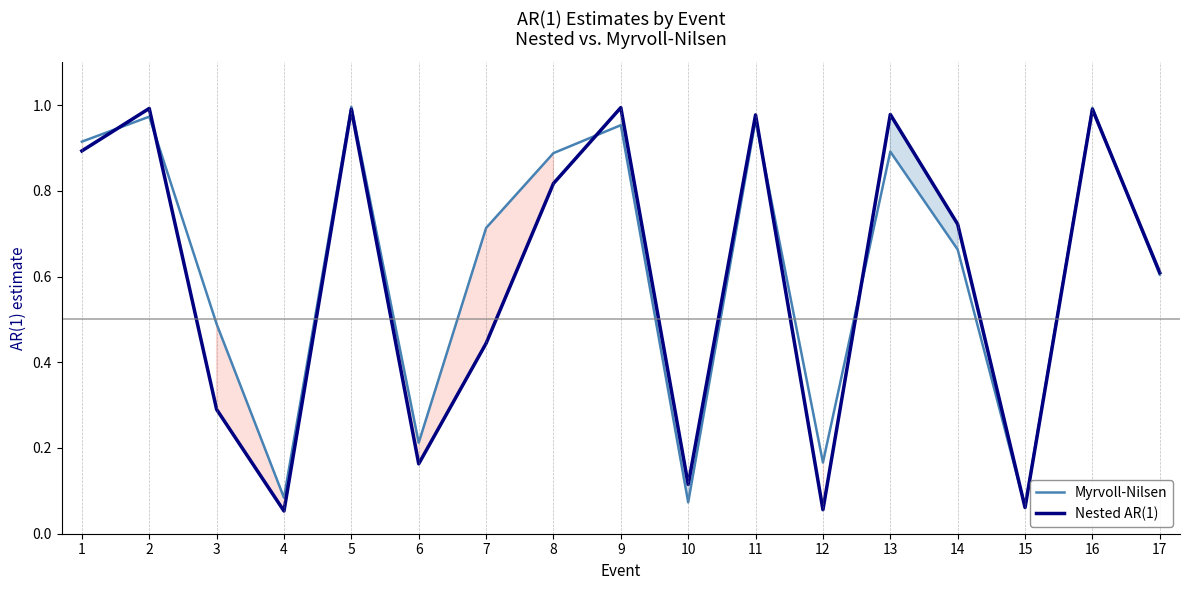

What is the value of the Myrvoll-Nilsen point at the 5th from the left?

1.0